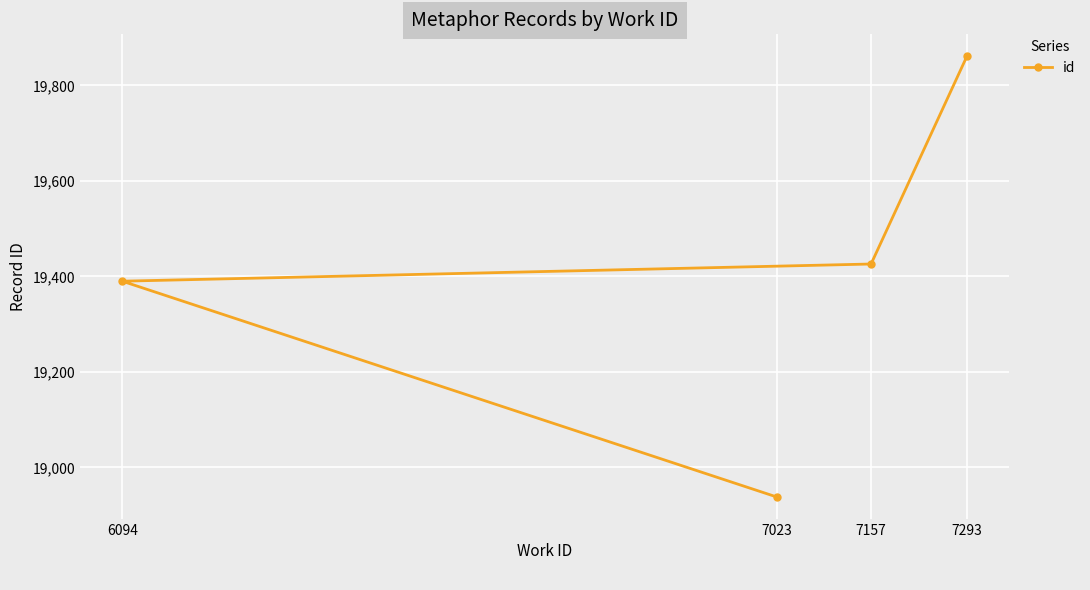

What is the difference between the maximum and second lowest values?

471